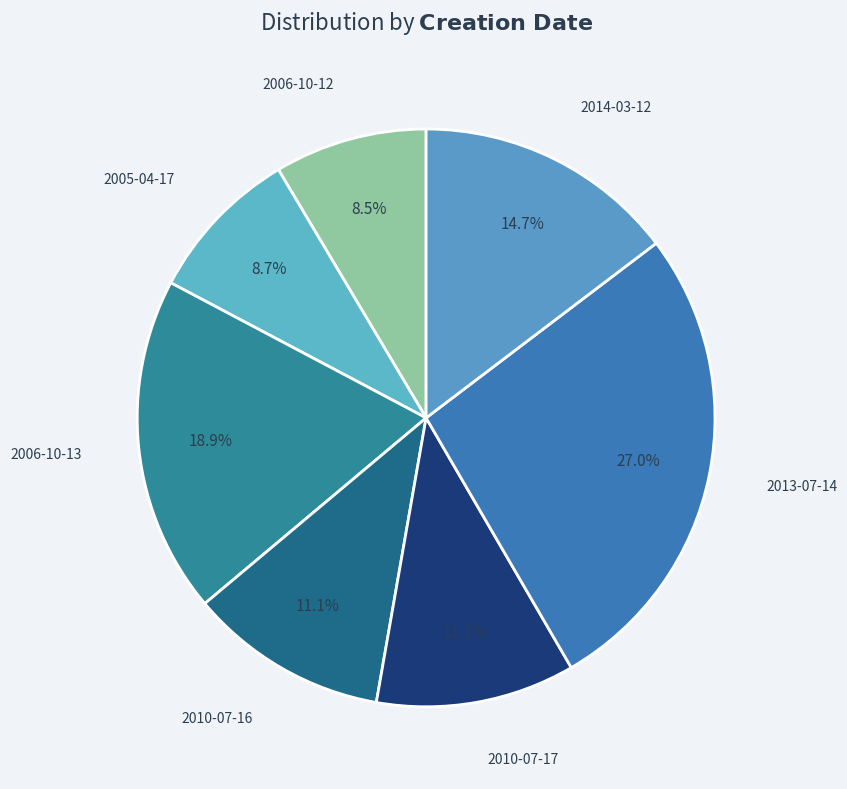

Is the sum of 2010-07-17 and 2006-10-13 greater than half?

No